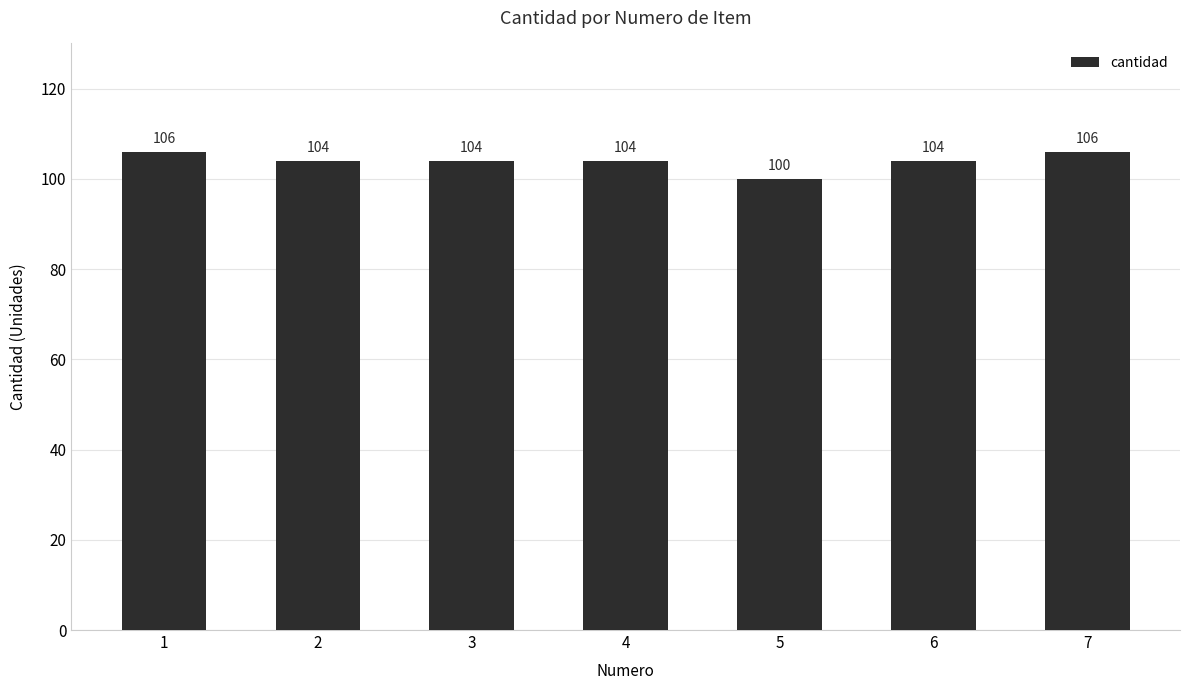

Reading left to right, extract all data points from this chart.

1=106	2=104	3=104	4=104	5=100	6=104	7=106